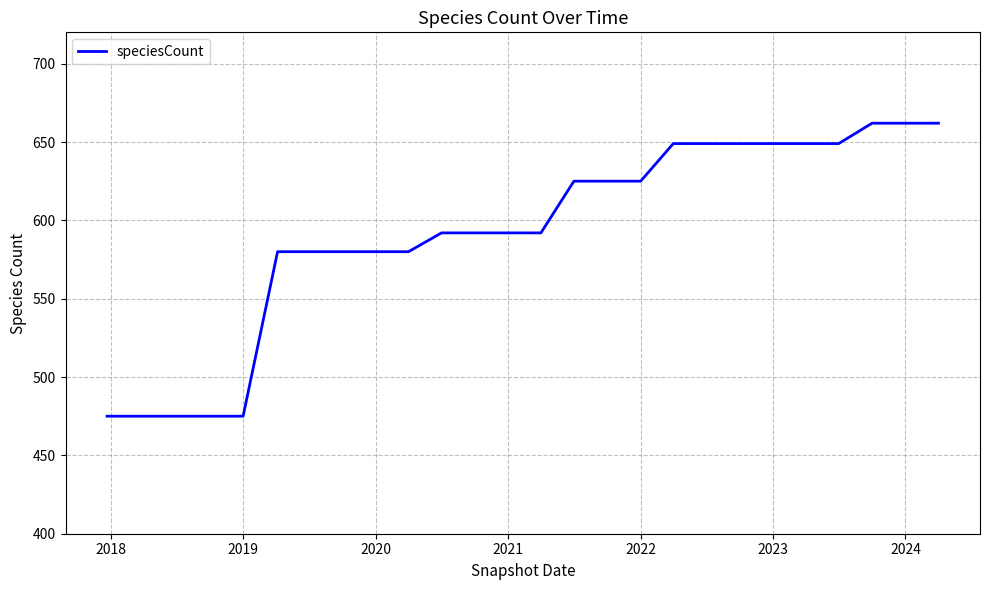

How many values are below 592?

10